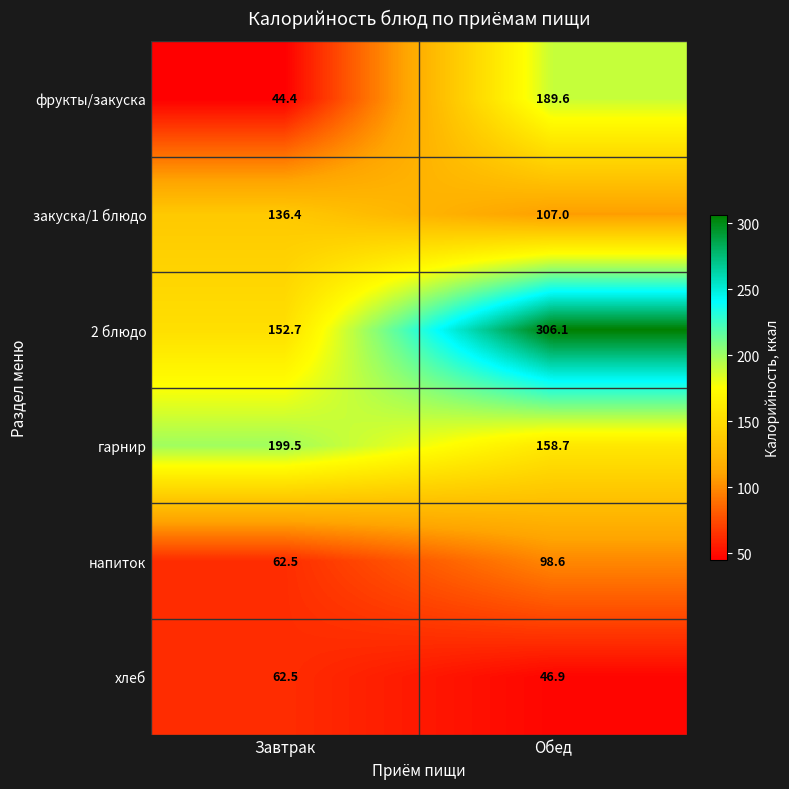

The value of фрукты/закуска at Обед is 315.3. True or false?

False